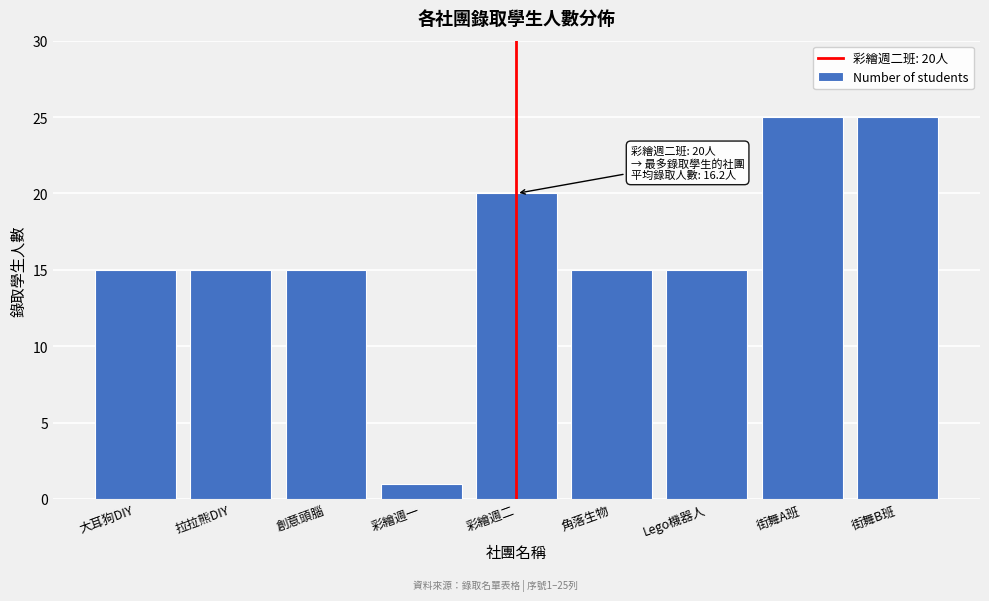

Reading right to left, list all the values displayed in this chart.

25	25	15	15	20	1	15	15	15